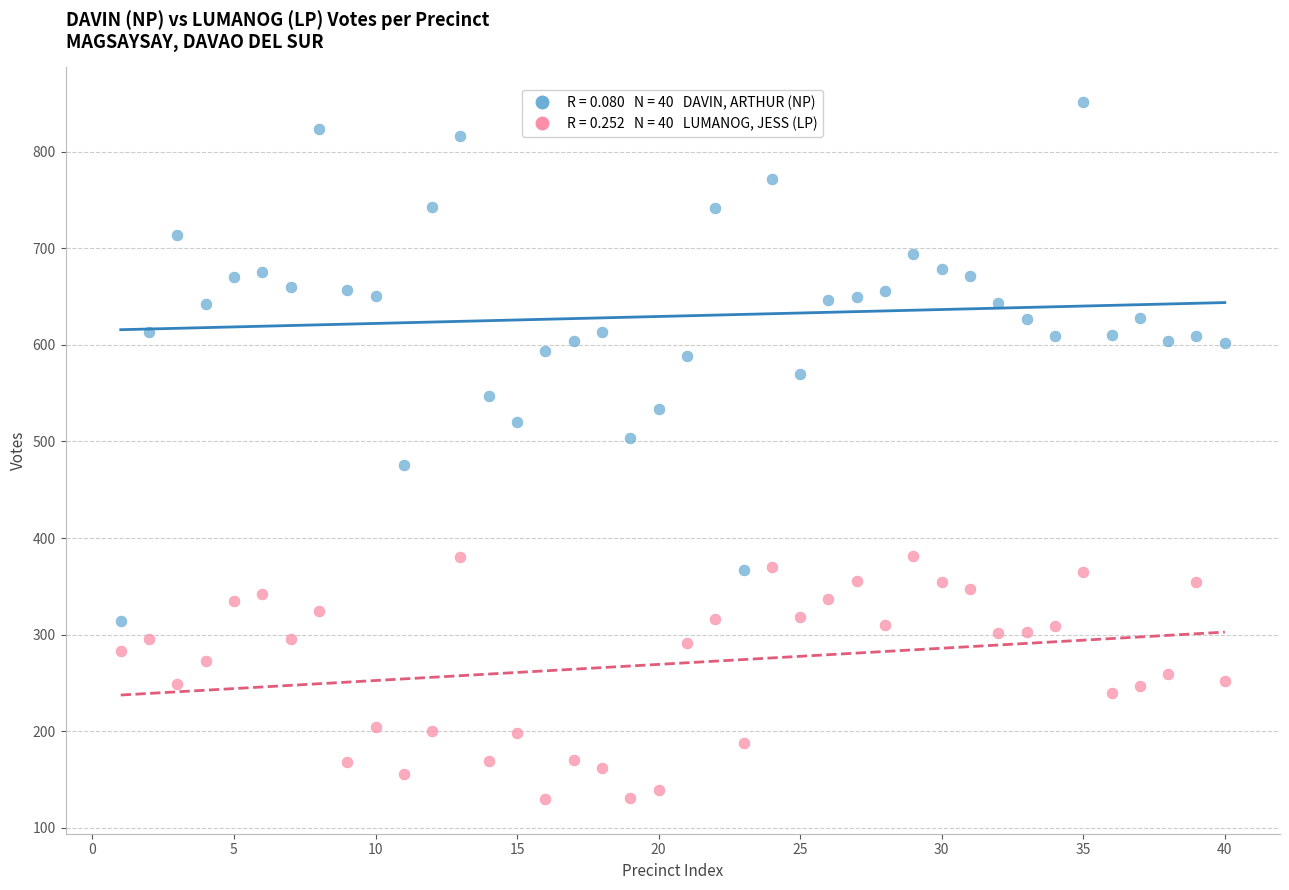

Across all data points, what is the range of X values (max minus min)?

39